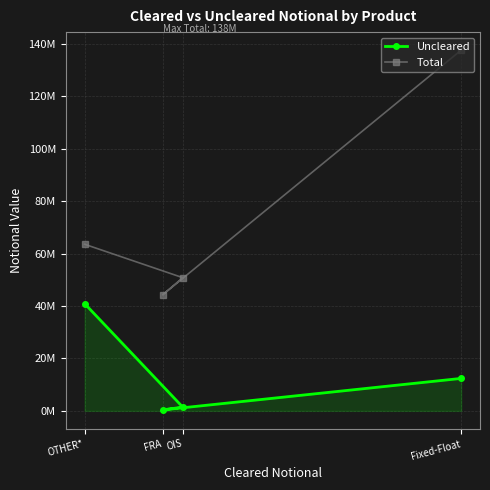

Rank the series by their average value, from lowest to highest.

Uncleared, Total